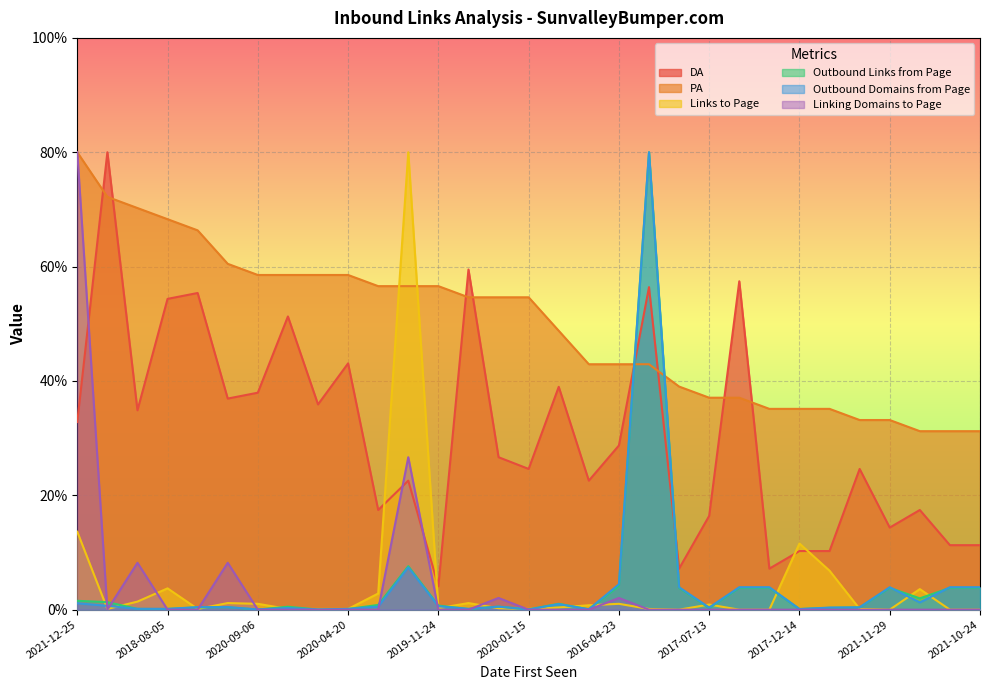

How many lines are shown in the chart?

6